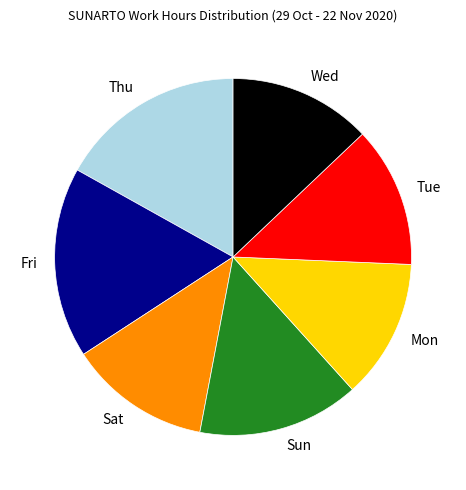

Is there a majority slice in this chart?

No